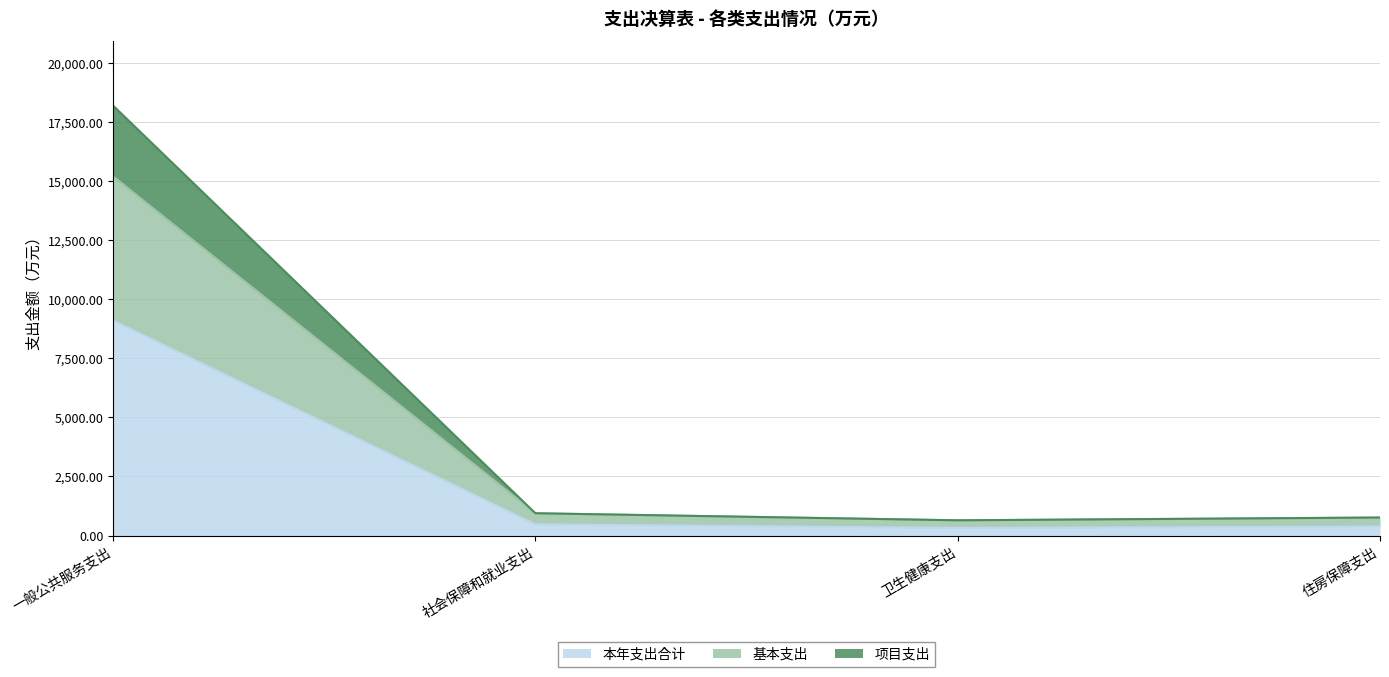

Reading left to right, extract all data points from this chart.

本年支出合计: 9103.5	471.7	322.1	380.9
基本支出: 15210.7	943.3	644.1	761.8
项目支出: 18207.0	943.3	644.1	761.8